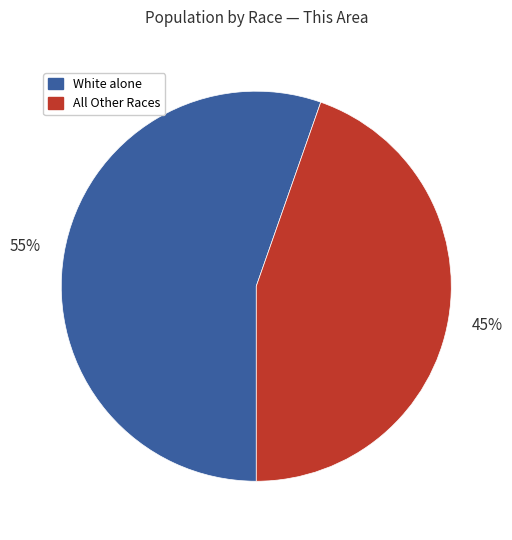

Is there a majority slice in this chart?

Yes